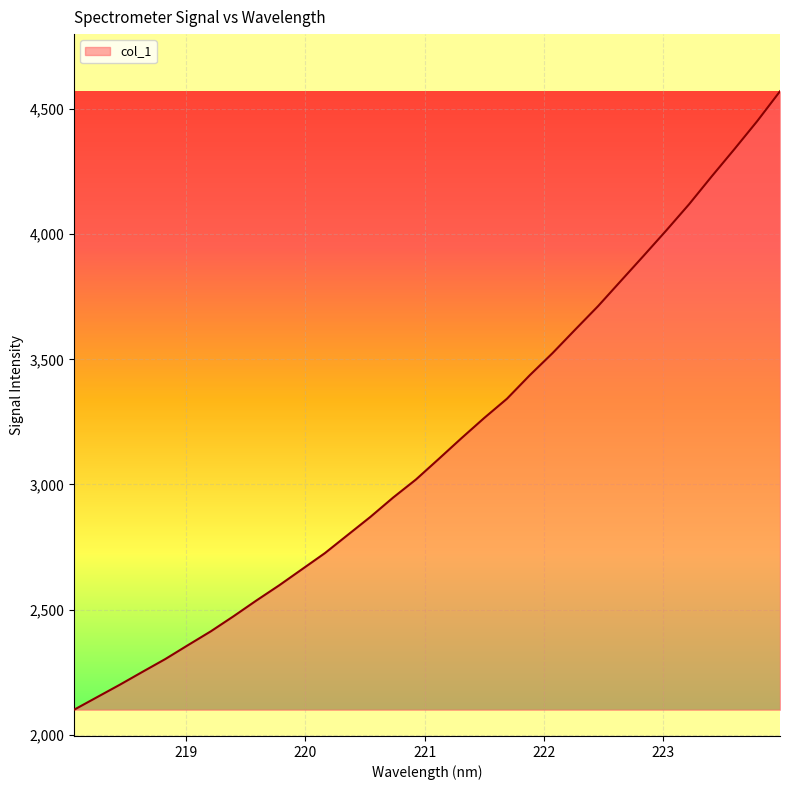

What is the smallest value displayed?

2099.9